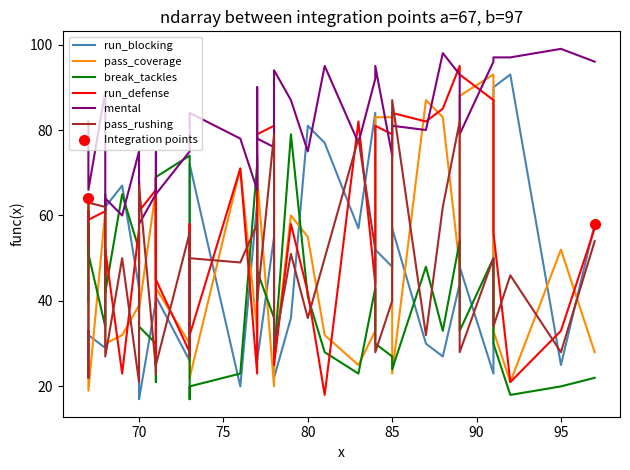

How many categories are shown in the chart?

40